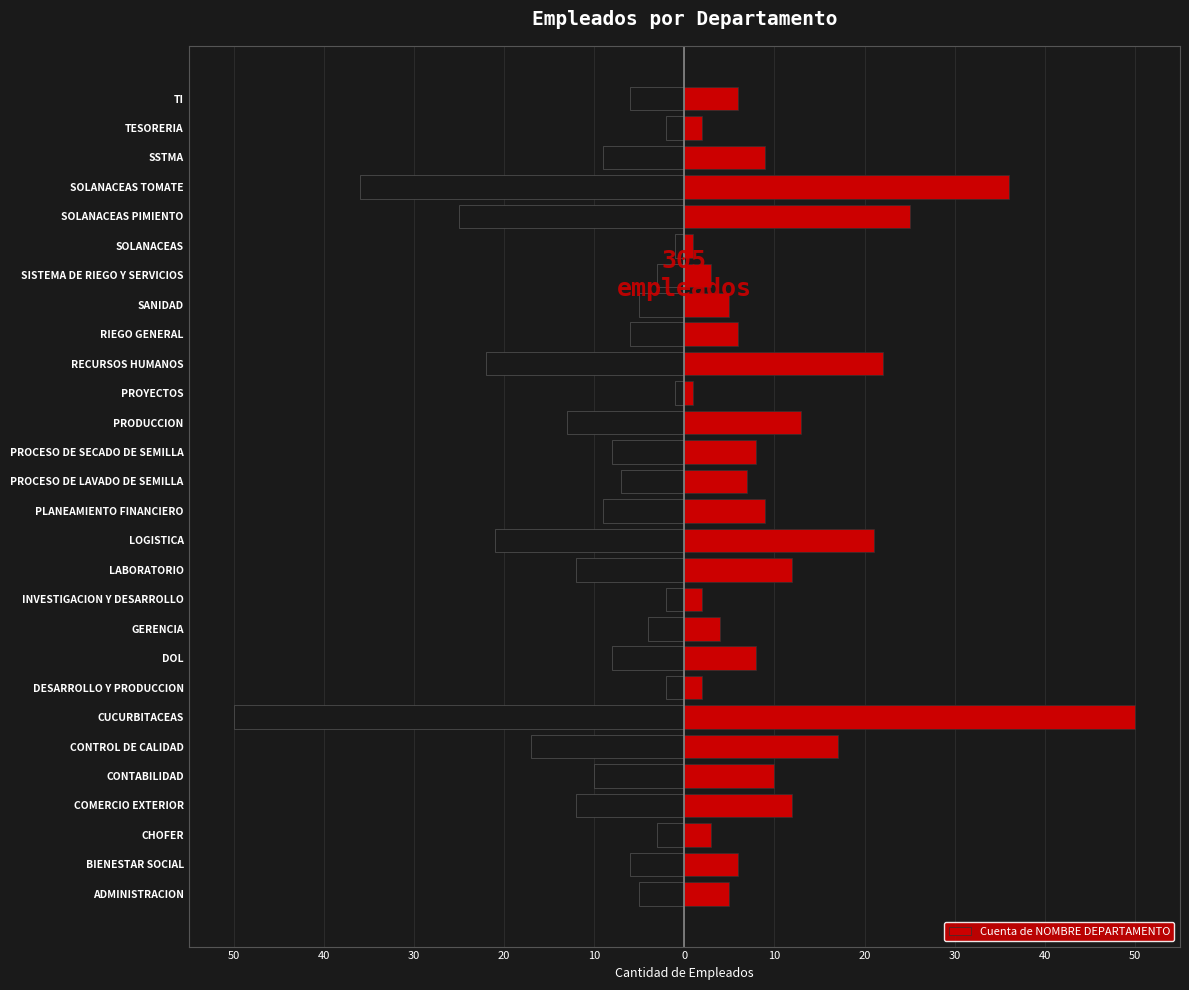

Reading left to right, list all the values displayed in this chart.

5	6	3	12	10	17	50	2	8	4	2	12	21	9	7	8	13	1	22	6	5	3	1	25	36	9	2	6